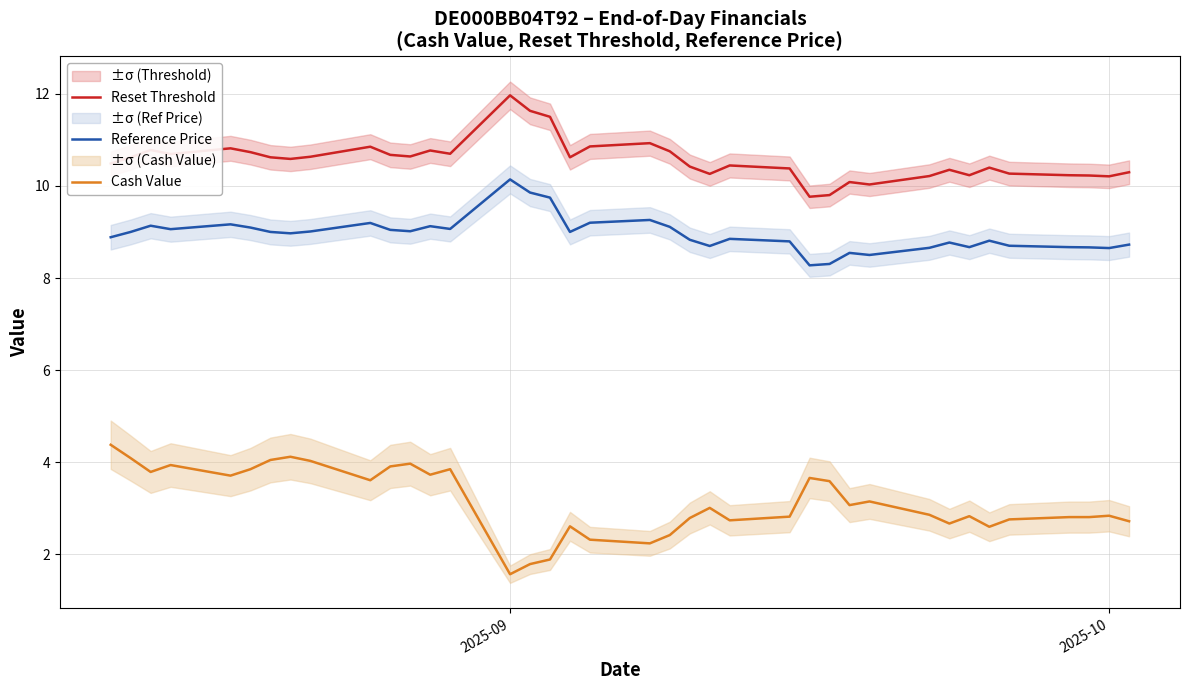

True or false: Reference Price and Reset Threshold intersect in this chart.

False